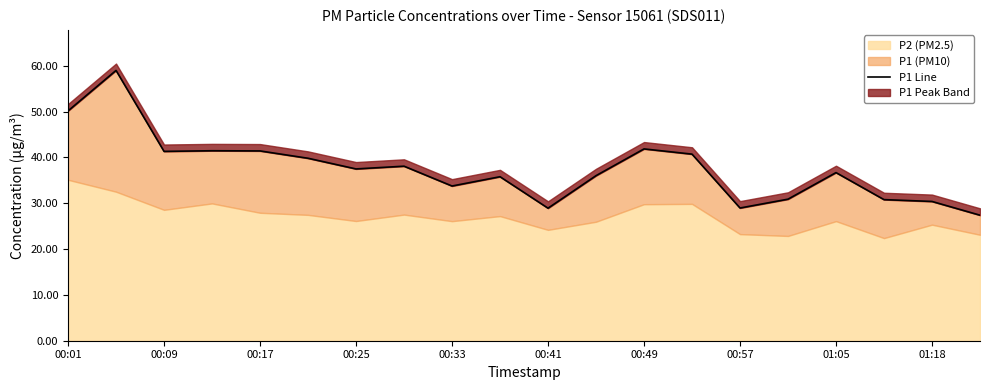

Reading left to right, what are all the values shown in this chart?

50.2	59.0	41.3	41.5	41.4	39.8	37.5	38.1	33.8	35.8	28.9	36.0	41.9	40.7	29.0	30.9	36.7	30.8	30.4	27.4